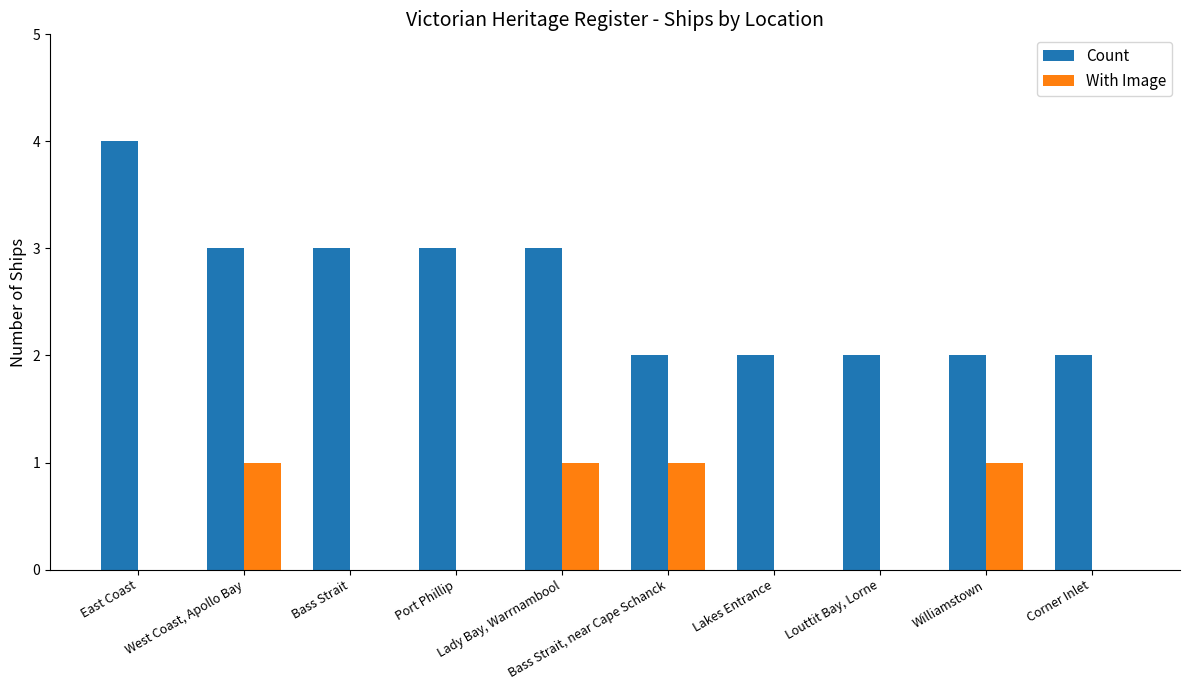

Which series has the largest total across all categories?

Count